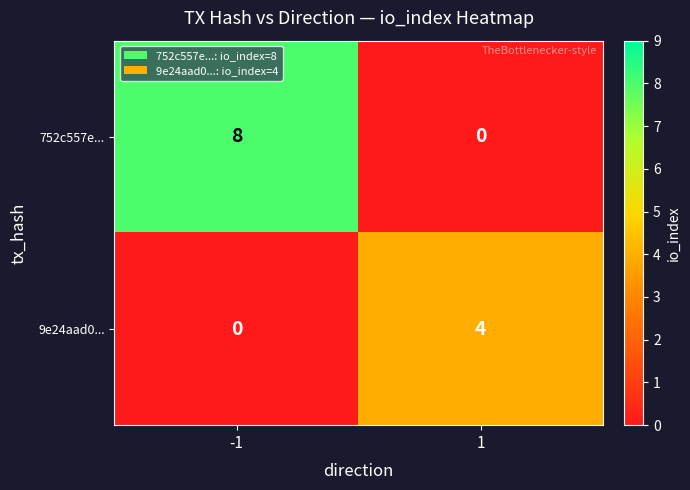

What is the difference between the highest and lowest values at -1?

8